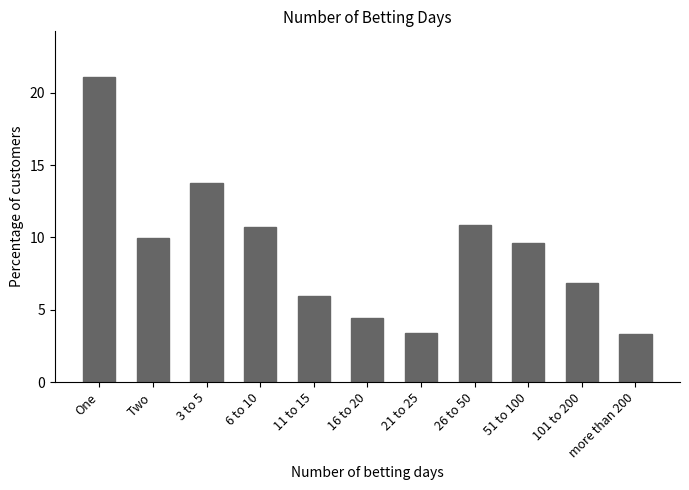

Which label corresponds to the largest value in the chart?

One